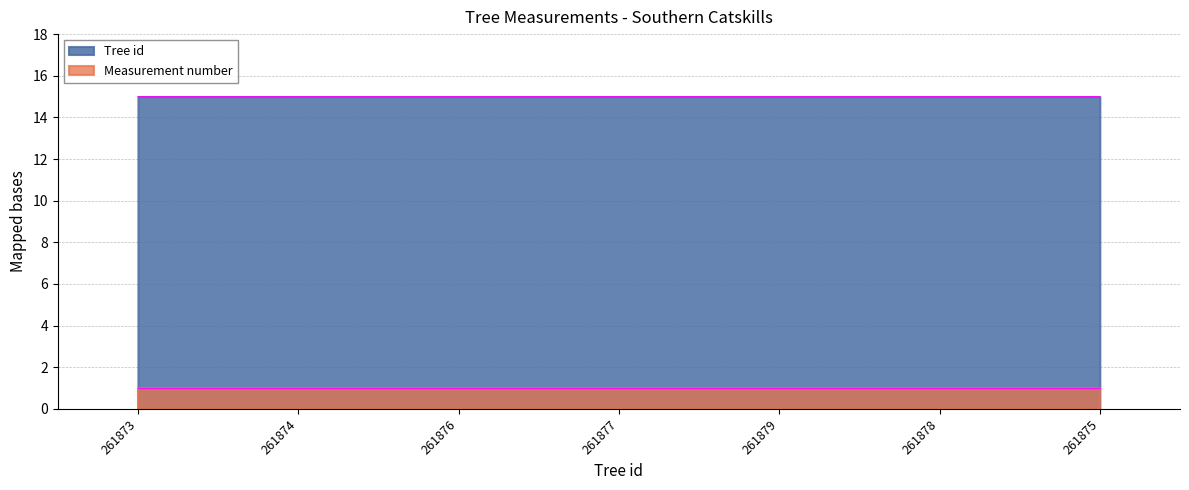

Reading left to right, extract all data points from this chart.

261873=15.0	261874=15.0	261876=15.0	261877=15.0	261879=15.0	261878=15.0	261875=15.0